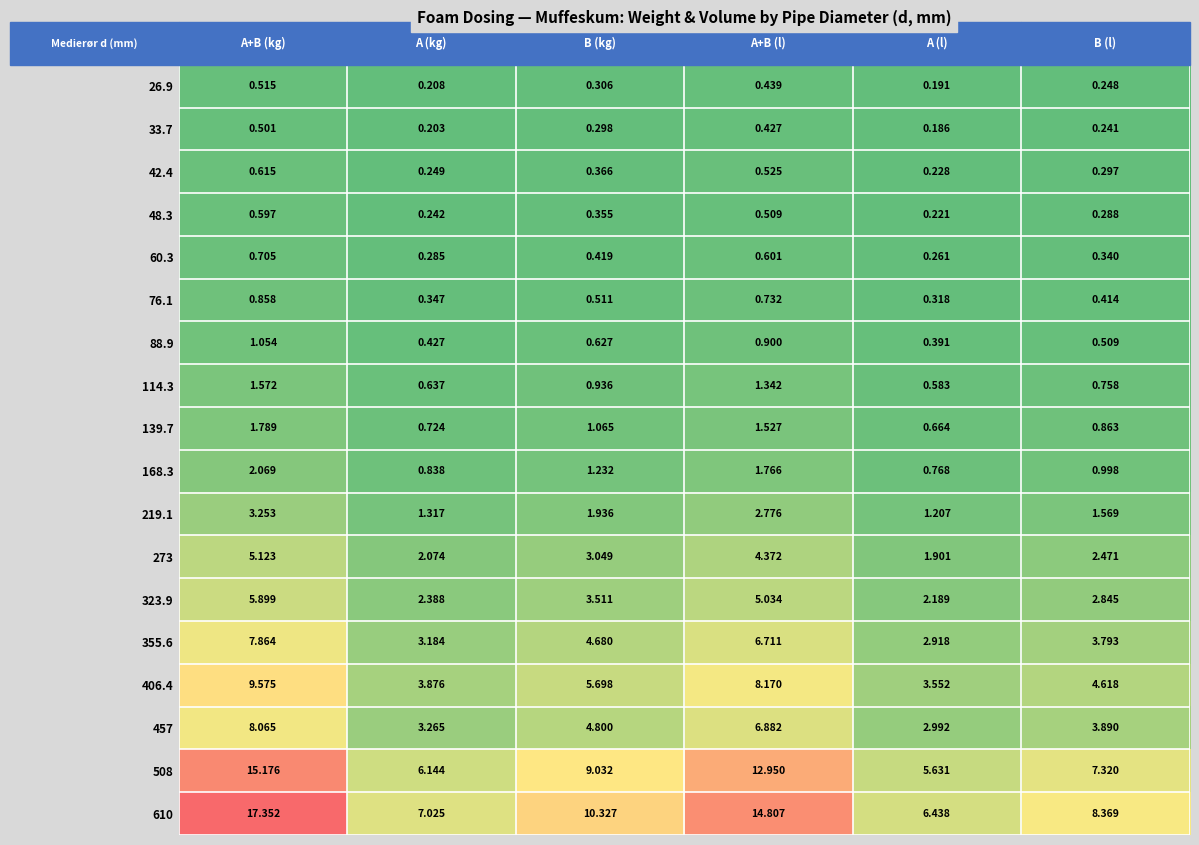

What is the spread (max minus min) of values at A (l)?

6.3